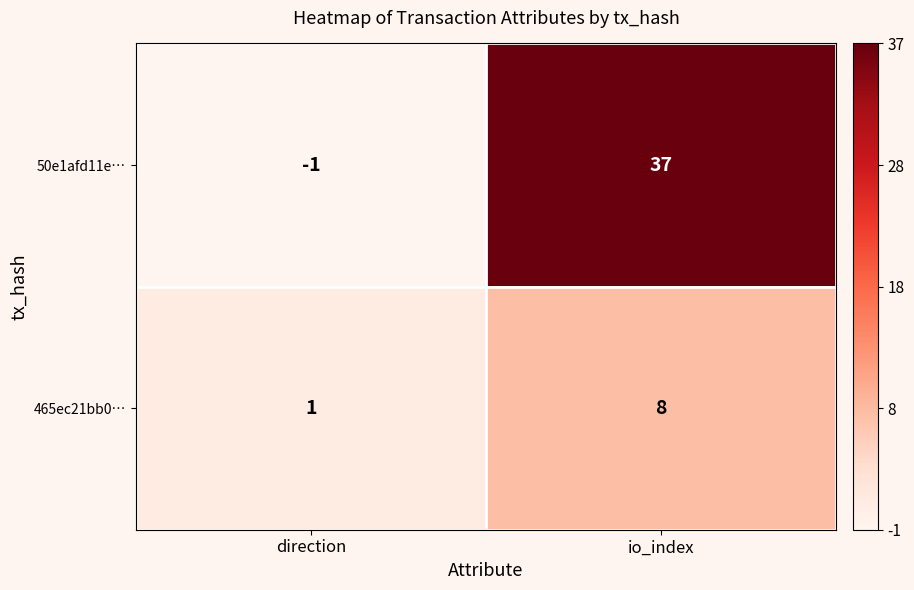

At which label is 465ec21bb0… closest to 4?

direction